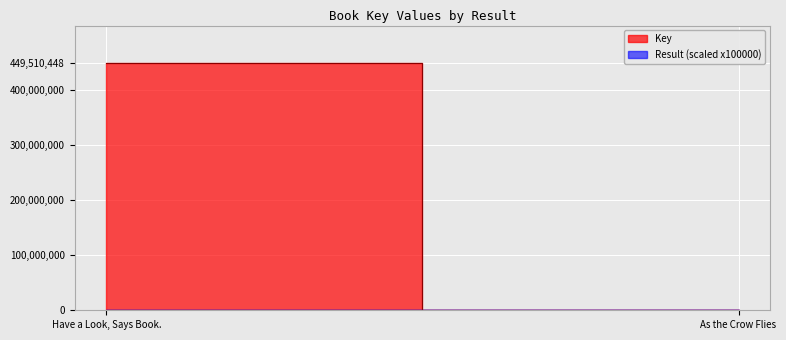

Is it true that Key equals 662412795 at Have a Look, Says Book.?

False